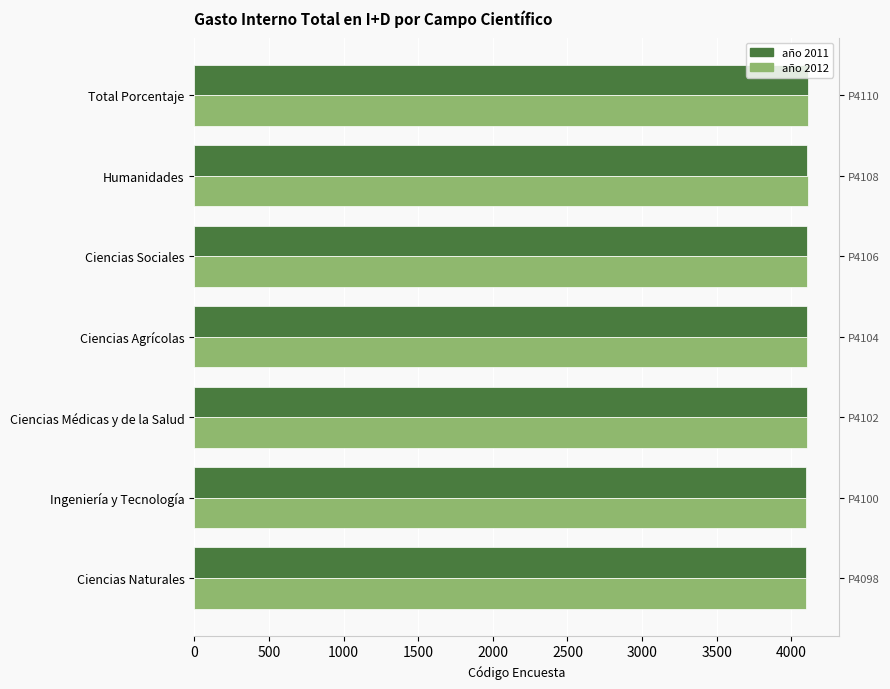

Count the año 2012 values in the range 4101 to 4109.

5